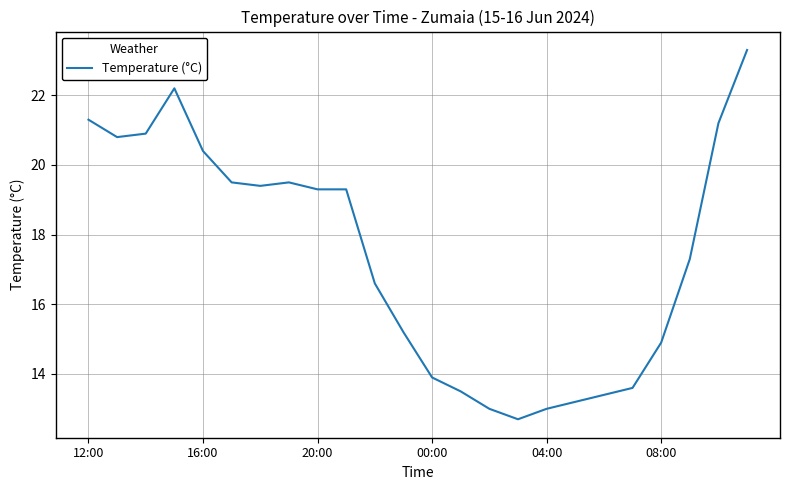

Reading left to right, list all the values displayed in this chart.

21.3	20.8	20.9	22.2	20.4	19.5	19.4	19.5	19.3	19.3	16.6	15.2	13.9	13.5	13.0	12.7	13.0	13.2	13.4	13.6	14.9	17.3	21.2	23.3